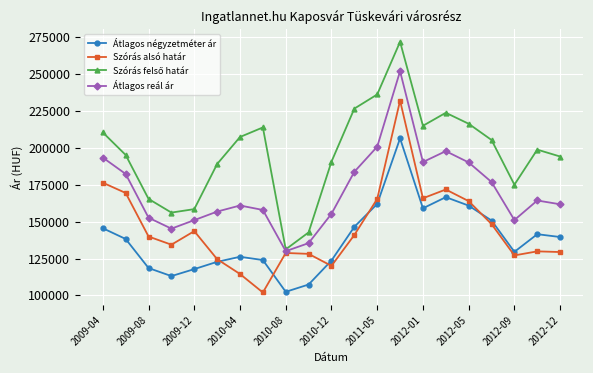

What is the minimum value shown in the chart?

102027